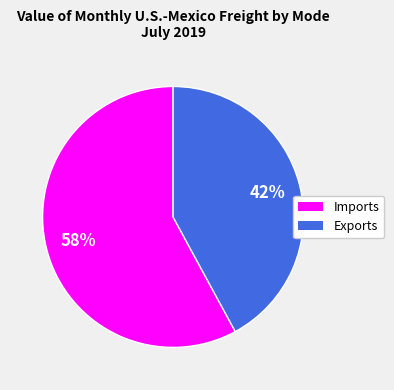

How many segments does this pie chart have?

2